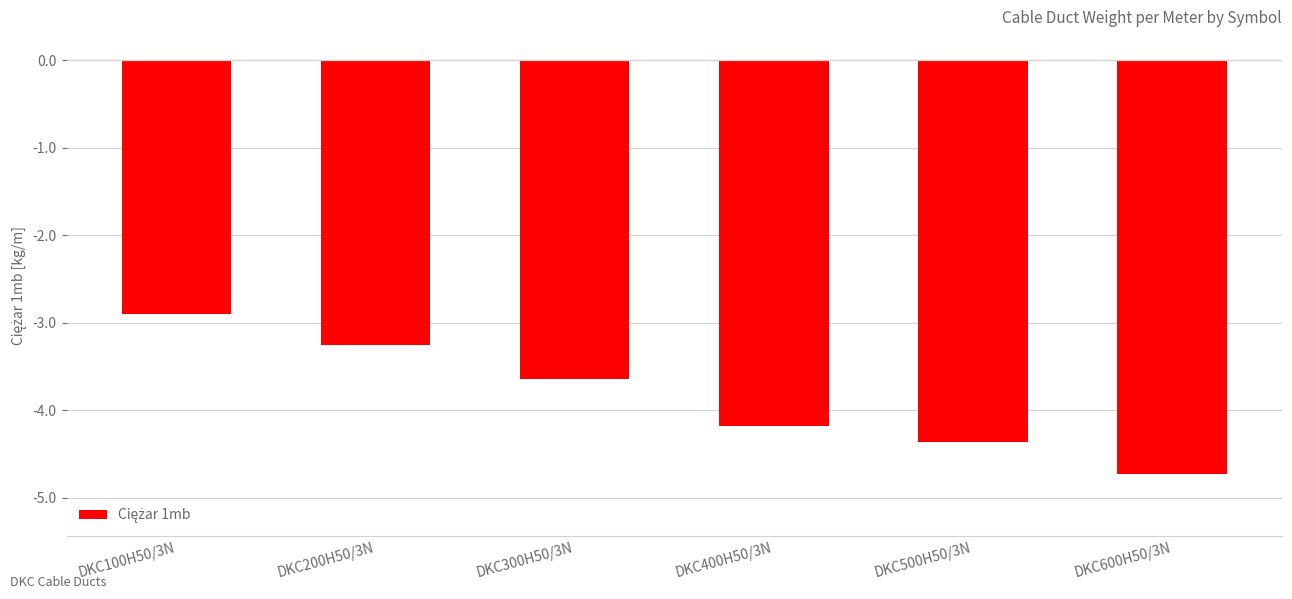

How many bars are there in total?

6